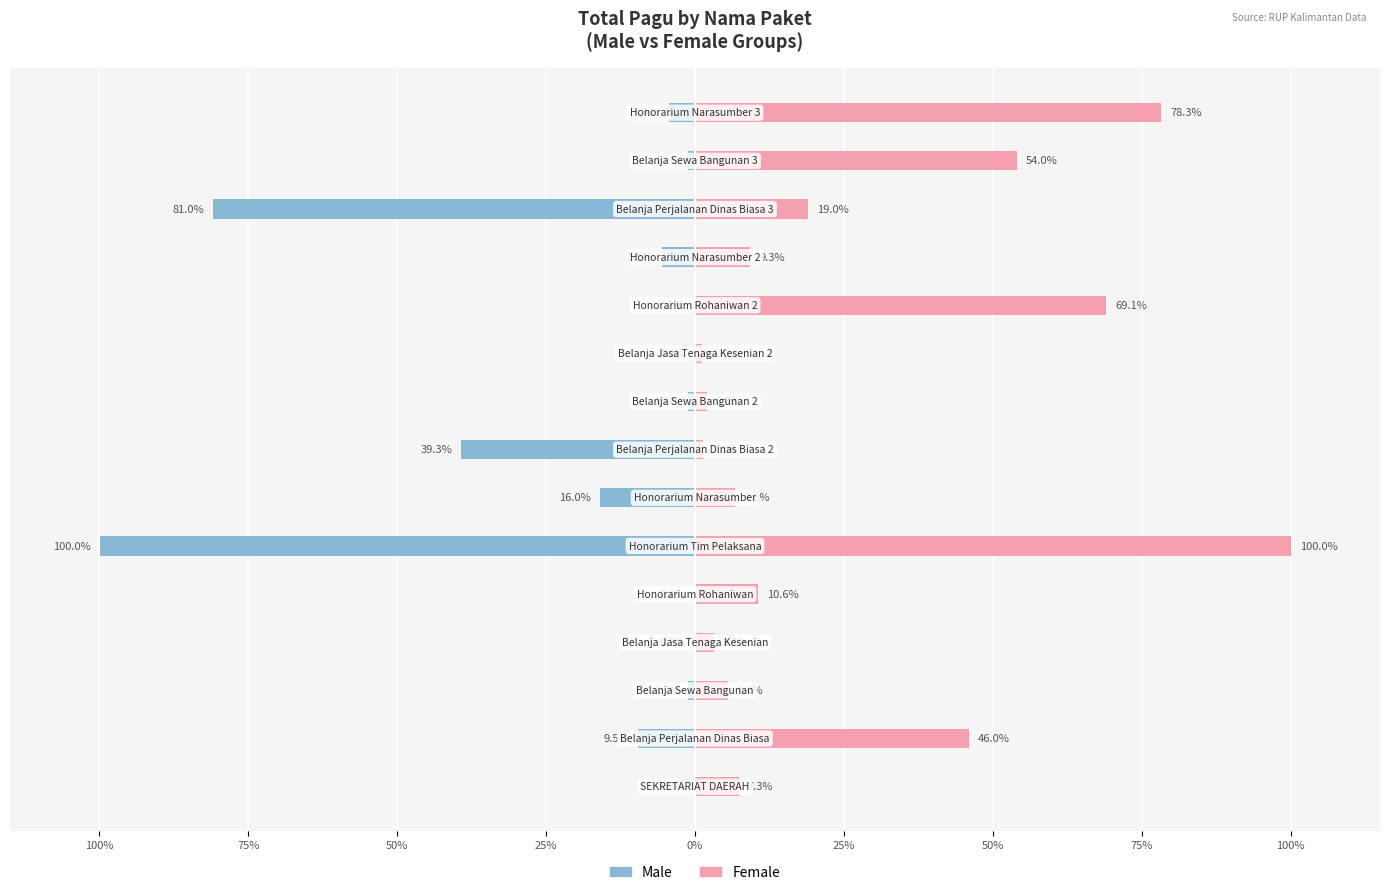

What is the total value across all series at 11?

3.8